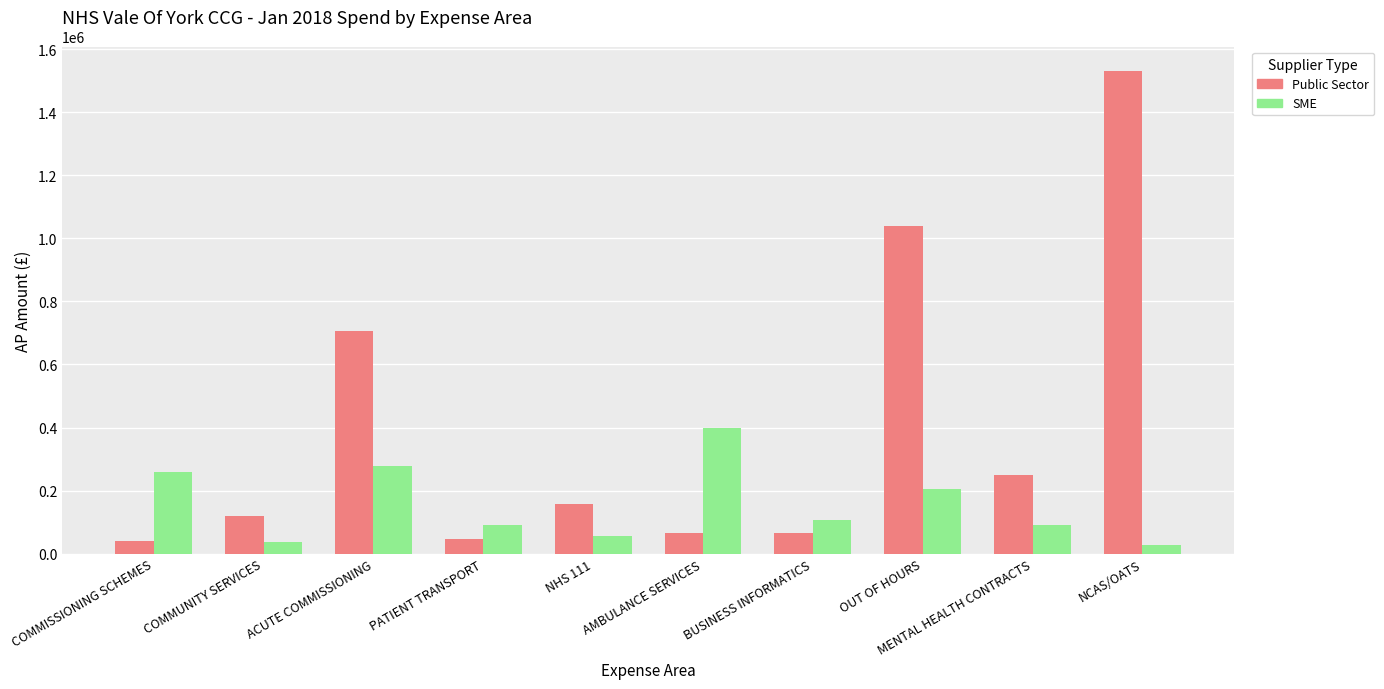

Which series has the largest total across all categories?

Public Sector